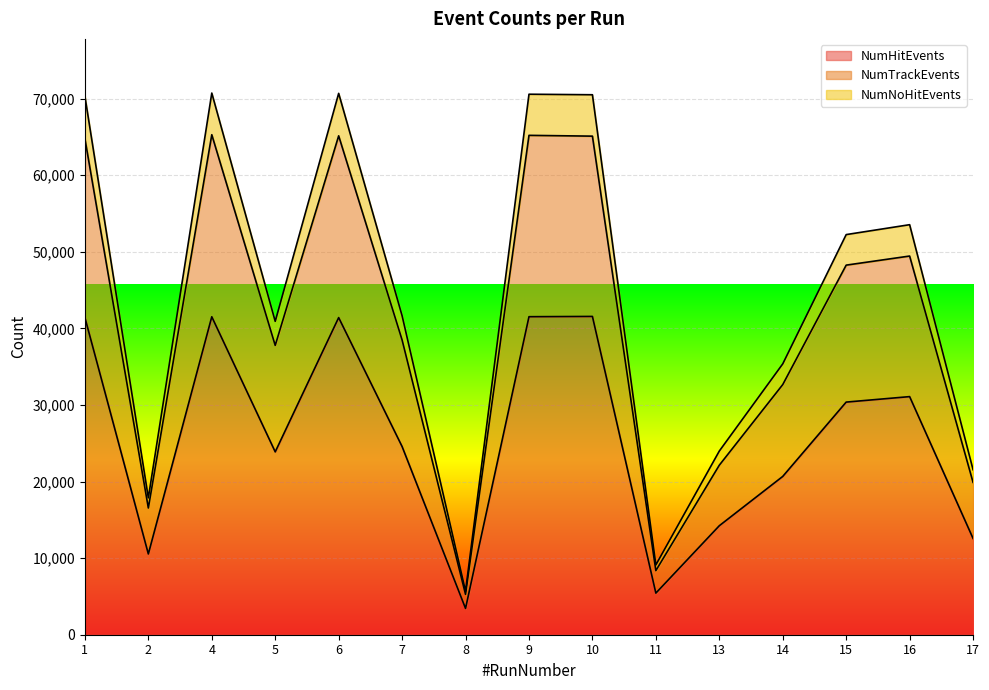

Reading left to right, what are all the values shown in this chart?

NumHitEvents: 1=41424	2=10546	4=41522	5=23880	6=41414	7=24571	8=3436	9=41530	10=41565	11=5434	13=14234	14=20673	15=30379	16=31095	17=12572
NumTrackEvents: 1=64791	2=16547	4=65296	5=37783	6=65151	7=38492	8=5266	9=65213	10=65109	11=8371	13=22139	14=32665	15=48265	16=49452	17=19894
NumNoHitEvents: 1=70323	2=17874	4=70736	5=40925	6=70697	7=41652	8=5685	9=70584	10=70515	11=9117	13=23986	14=35370	15=52253	16=53546	17=21543